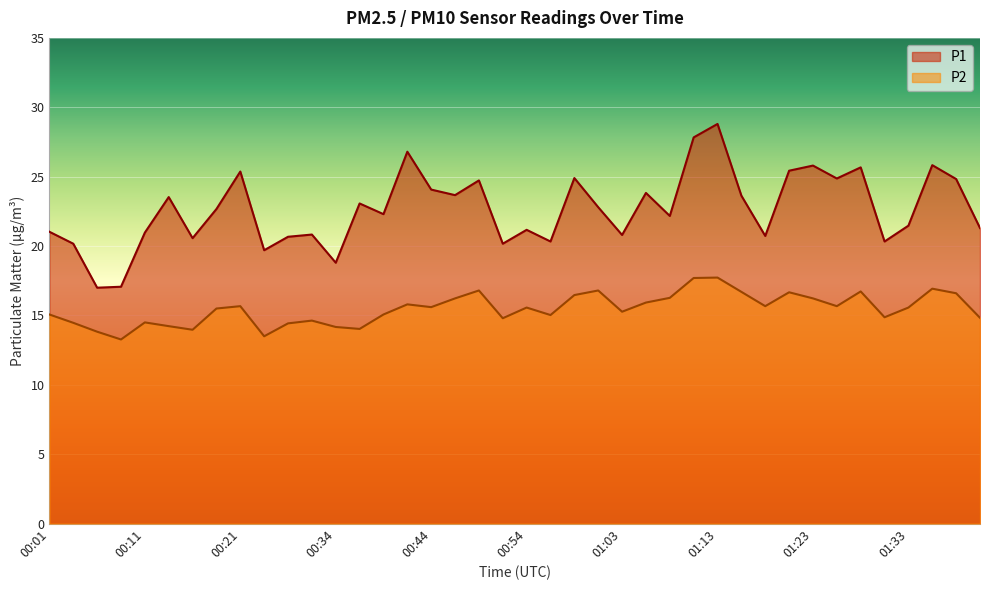

What are all the series names shown in the legend?

P1, P2